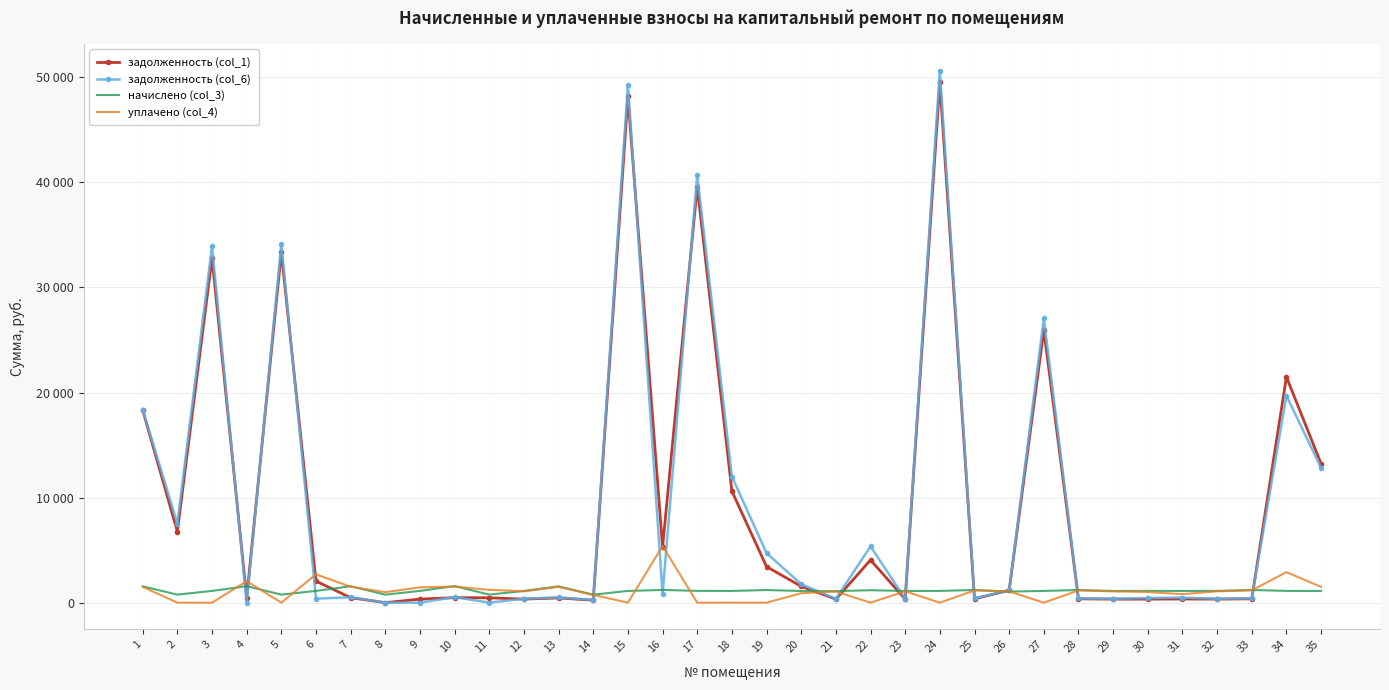

Between which two adjacent categories do задолженность (col_1) and начислено (col_3) first intersect?

3 and 4